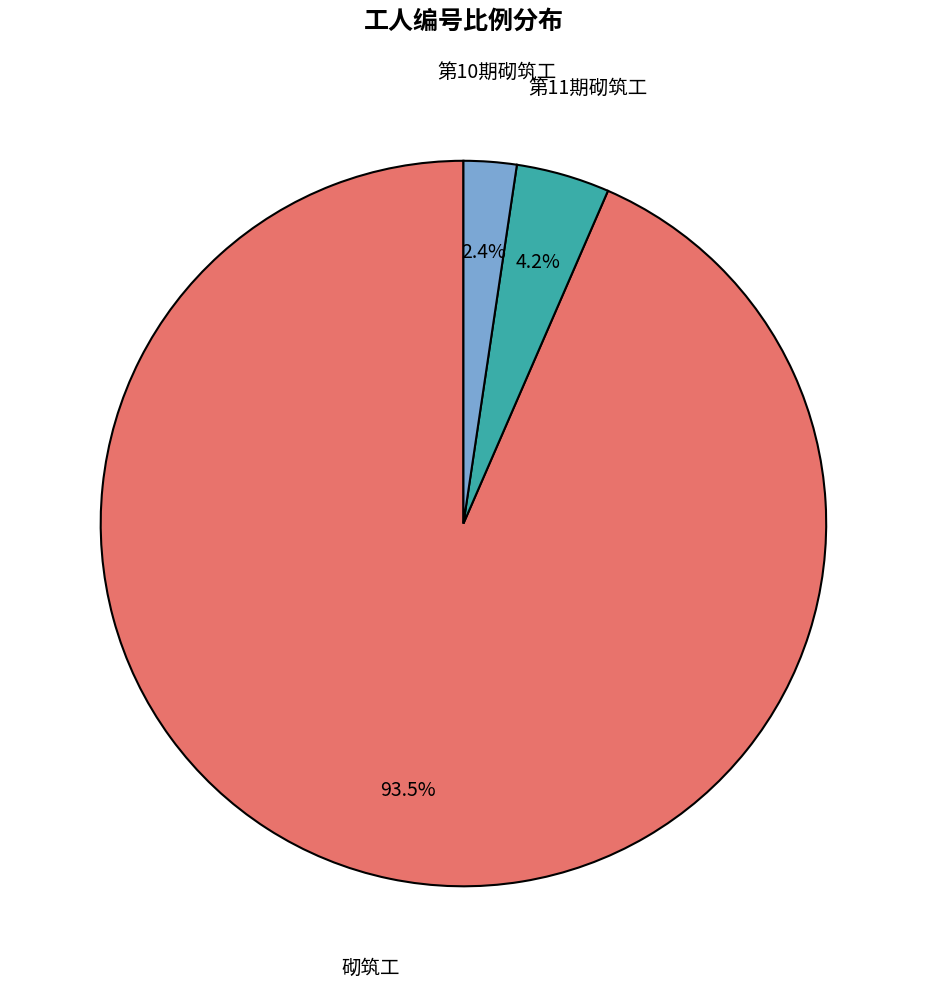

Is there a majority slice in this chart?

Yes